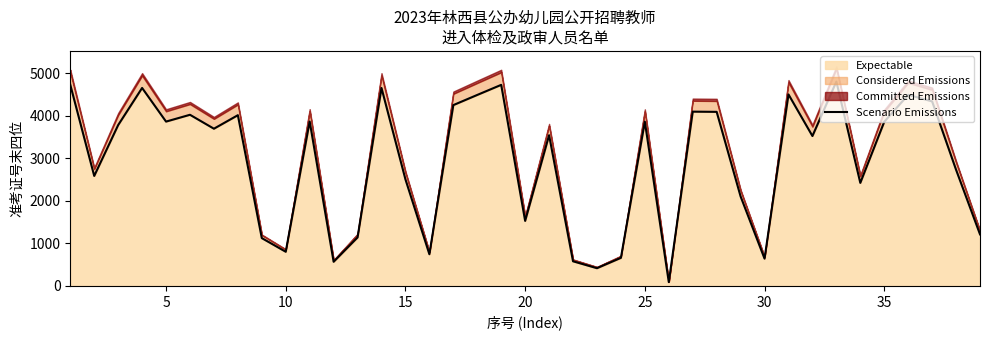

What is the highest value of the Expectable series?

4800.8